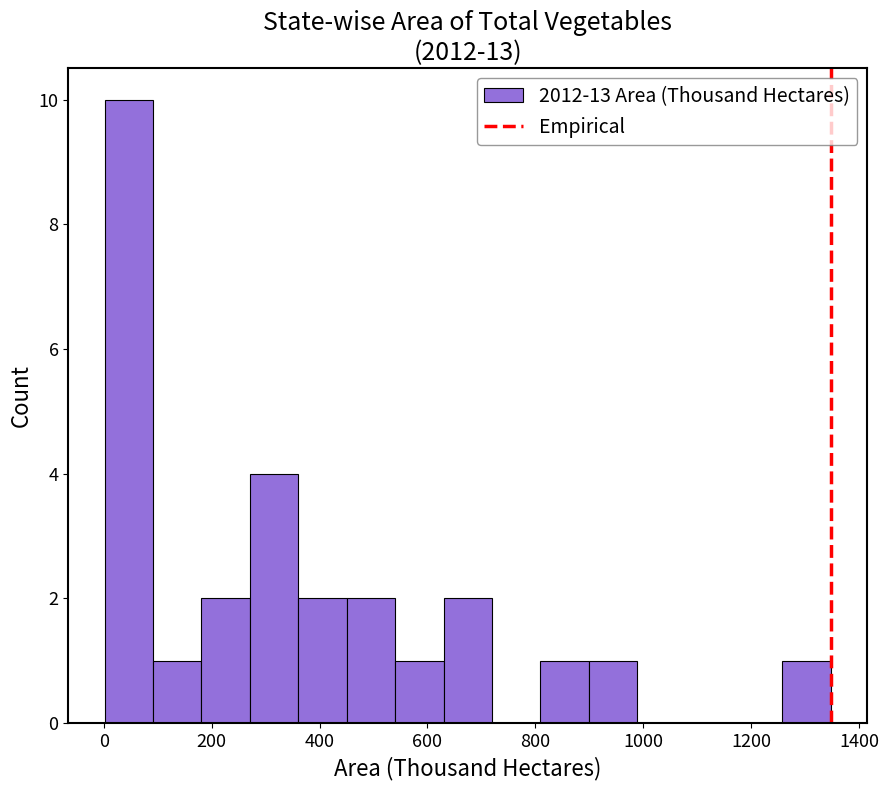

Reading left to right, transcribe this chart: for each bar, give the range it covers on the x-axis and its height. Neither the bar edges nor the heights are printed on the chart, so give them approximately, as read against the axes.

0 to 100: 10
100 to 180: 1
180 to 280: 2
280 to 360: 4
360 to 460: 2
460 to 540: 2
540 to 620: 1
620 to 720: 2
720 to 800: 0
800 to 900: 1
900 to 980: 1
980 to 1080: 0
1080 to 1160: 0
1160 to 1260: 0
1260 to 1340: 1